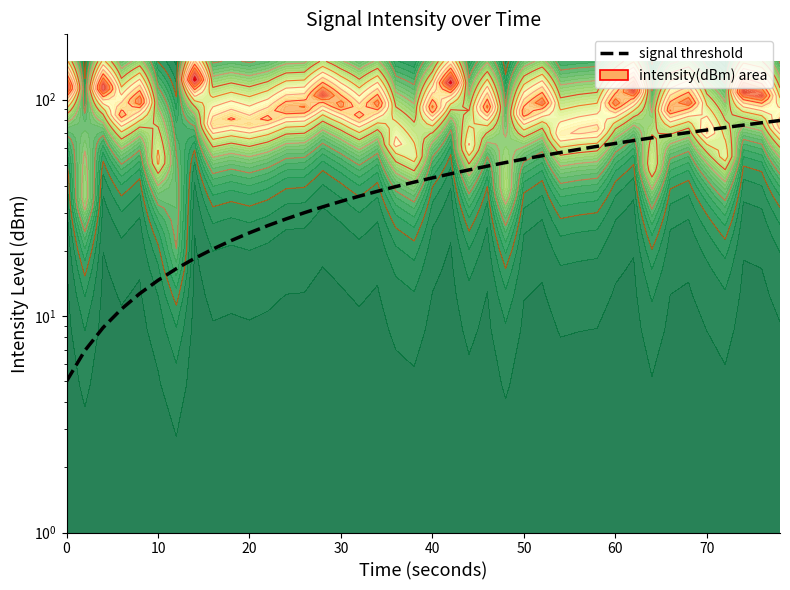

What is the difference between the maximum and minimum values?

75.0